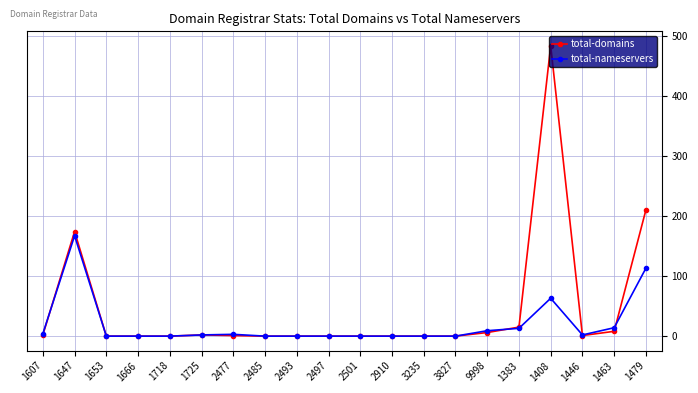

How many lines are shown in the chart?

2